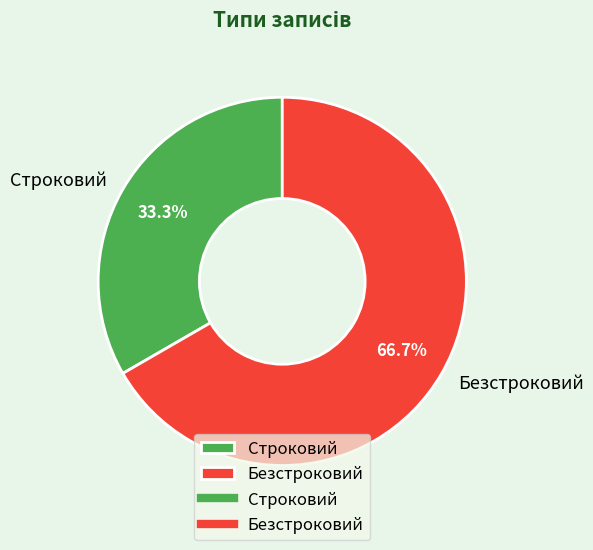

To the nearest percent, what is the difference between the largest and smallest slice percentages?

33%